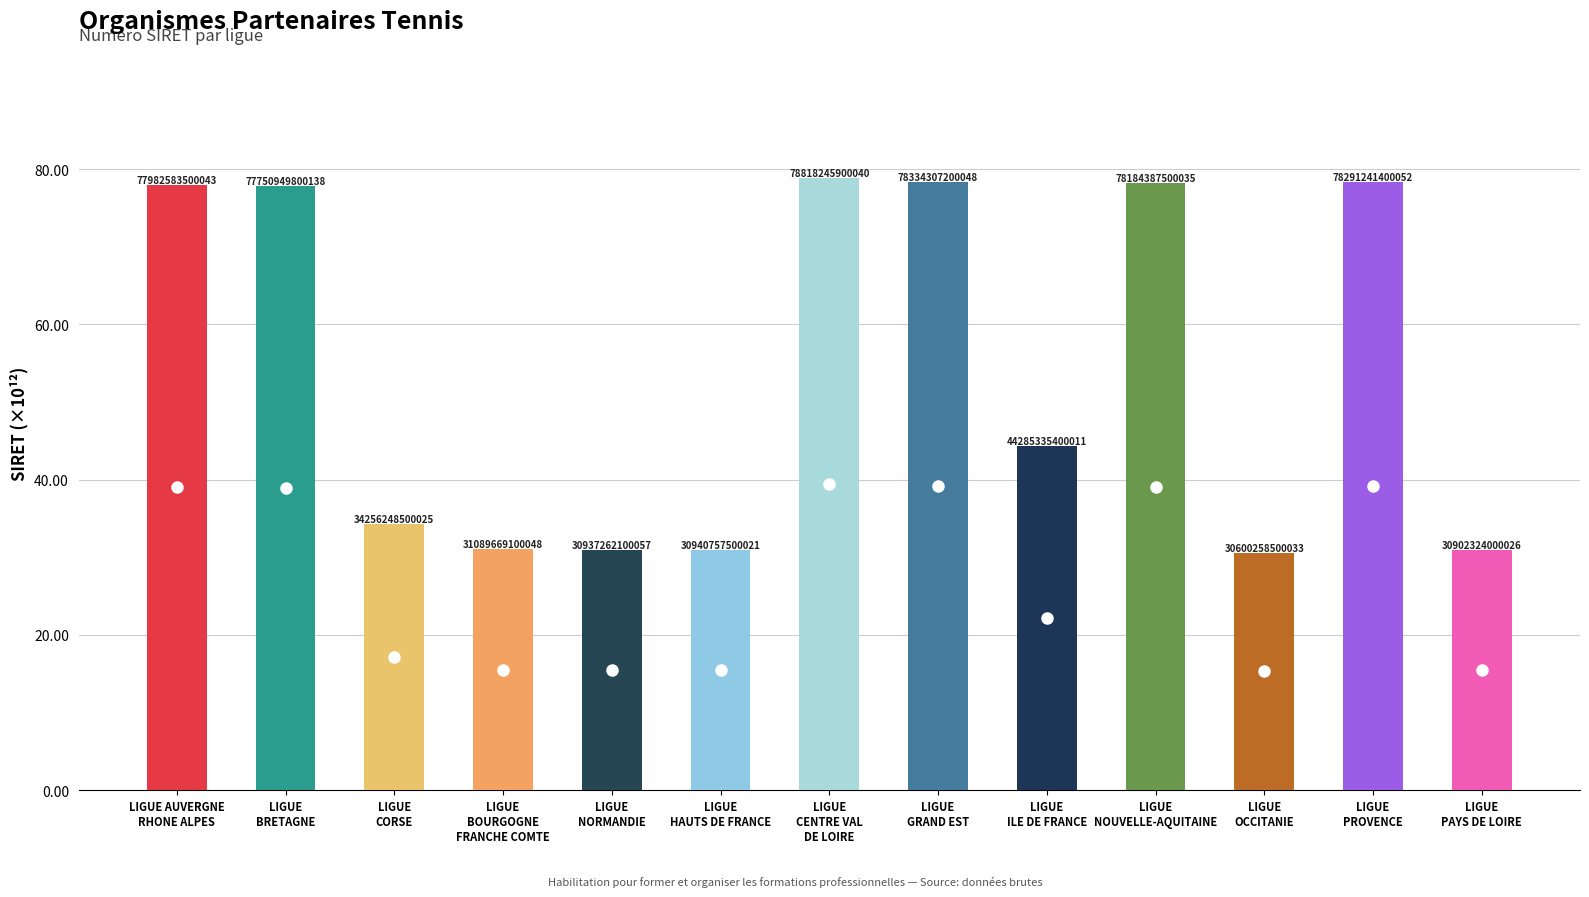

The chart shows a value of 78.2 at LIGUE
NOUVELLE-AQUITAINE. True or false?

True